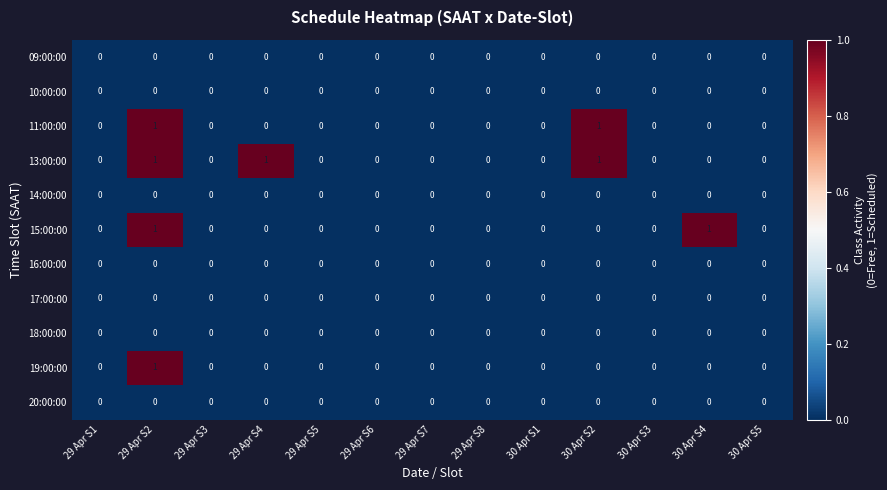

How many 19:00:00 values are between 0 and 1?

13